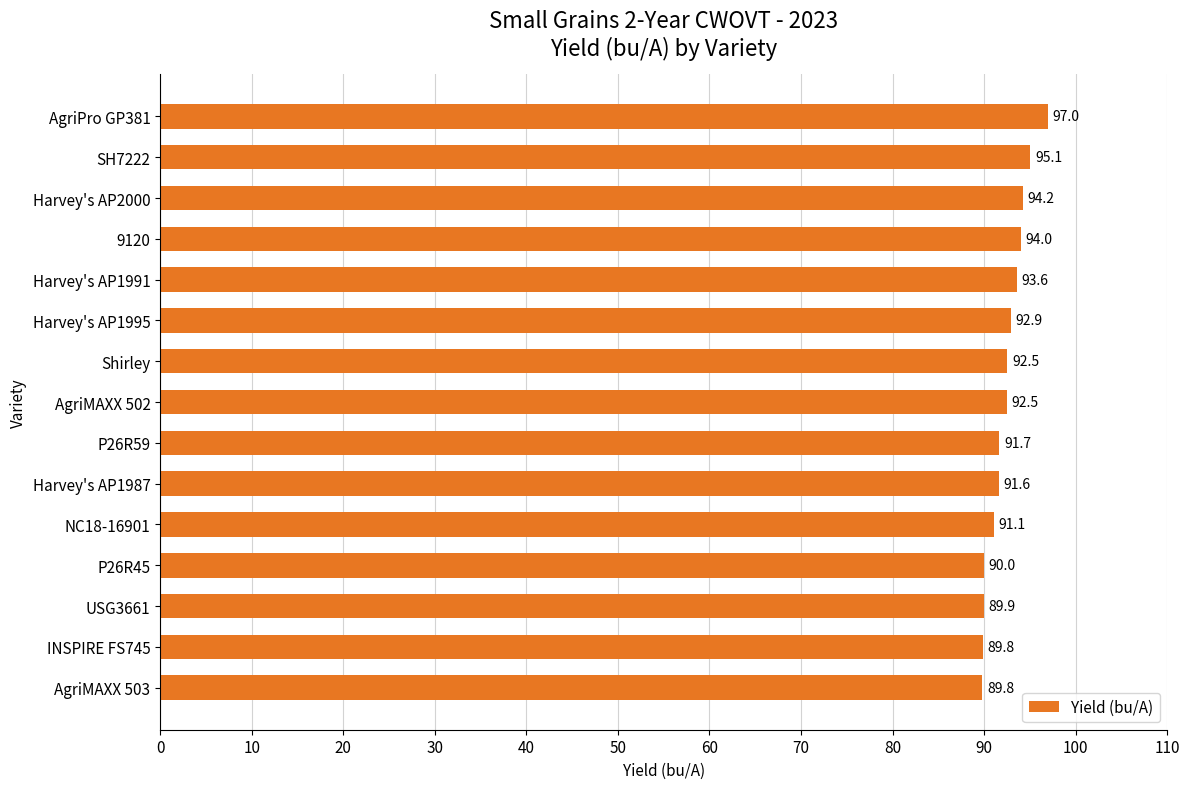

What is the sum of all values?

1385.7